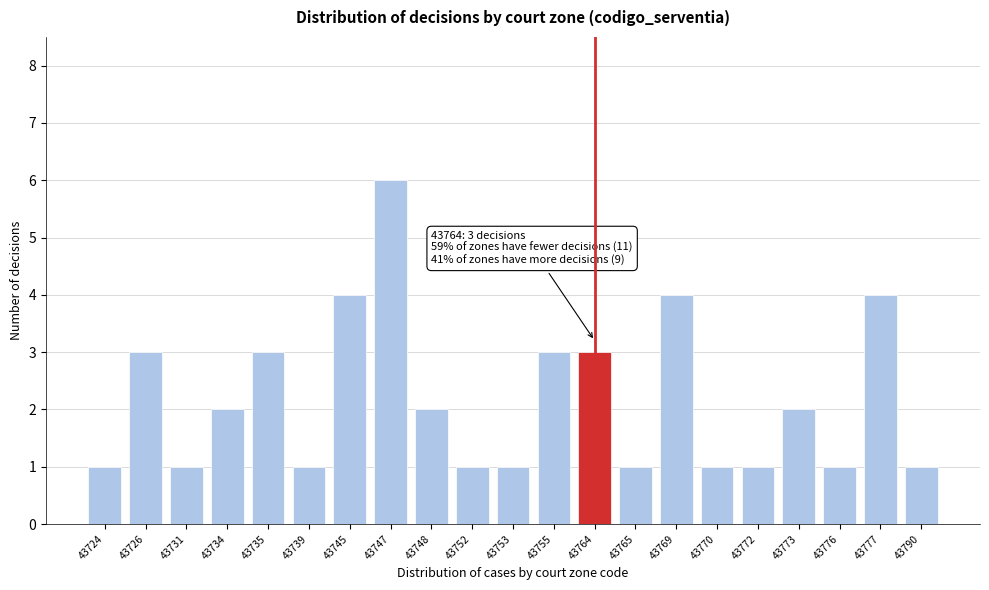

Reading left to right, transcribe all the data shown in this chart.

1	3	1	2	3	1	4	6	2	1	1	3	3	1	4	1	1	2	1	4	1